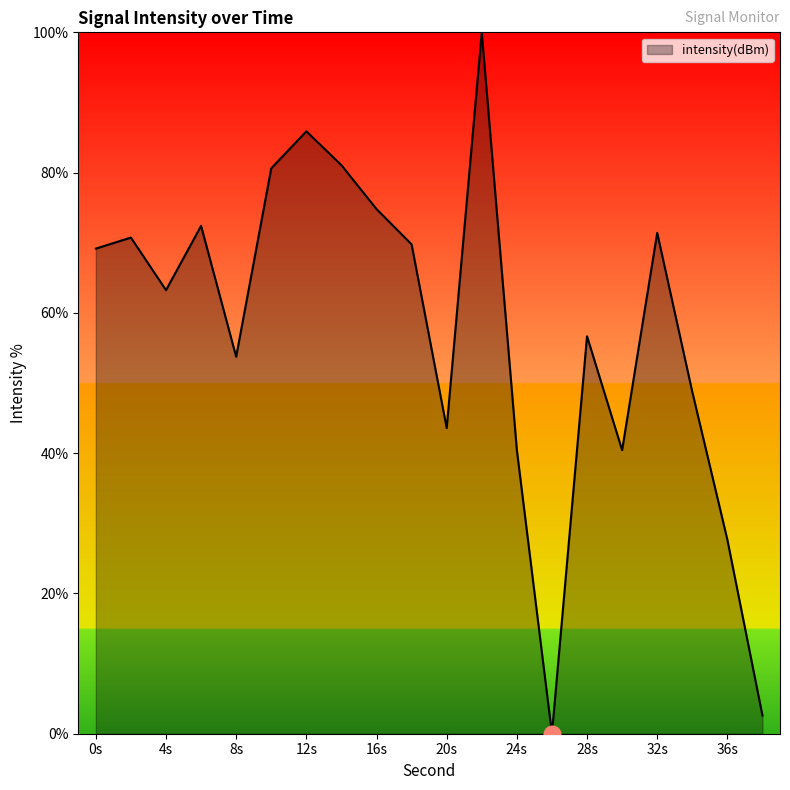

What is the greatest value displayed?

100.0